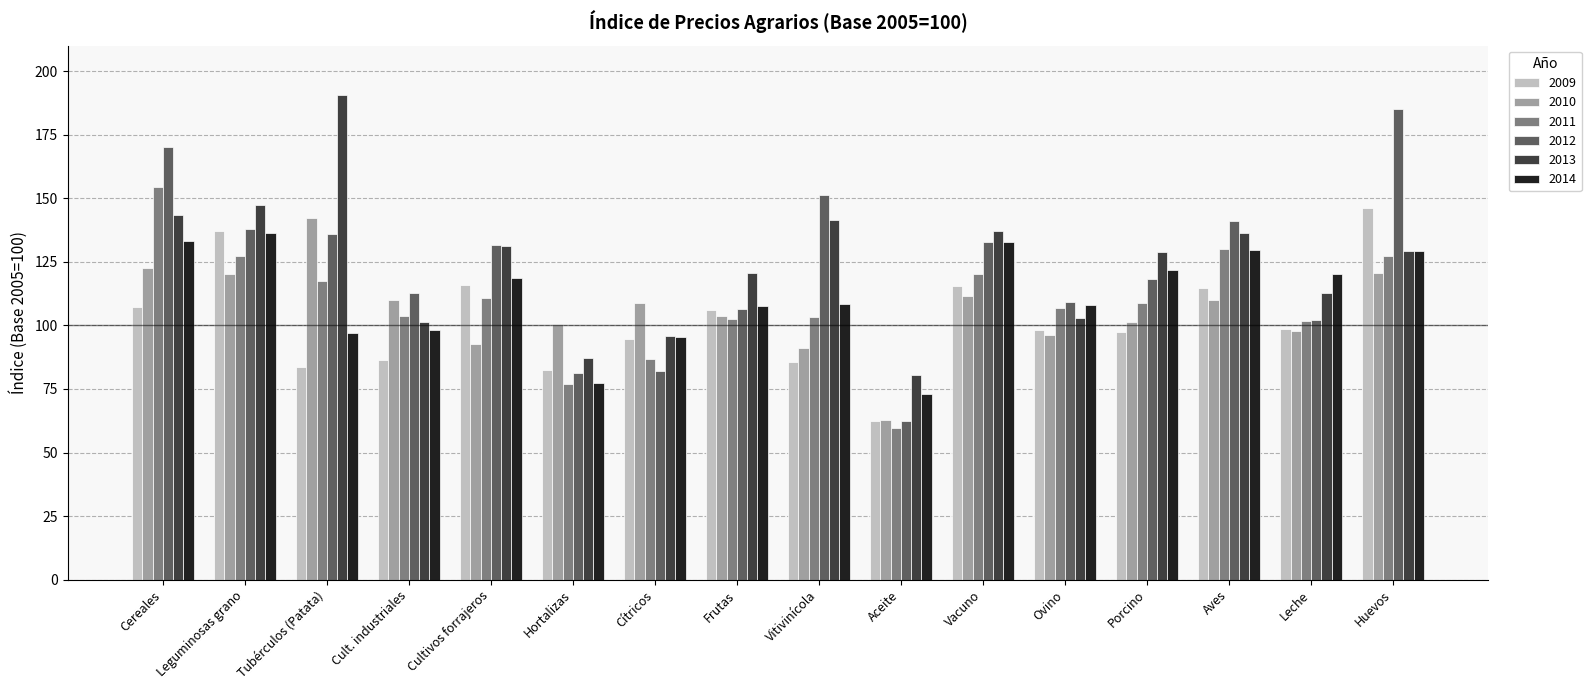

What is the difference between the maximum and minimum values in the 2011 series?

95.0